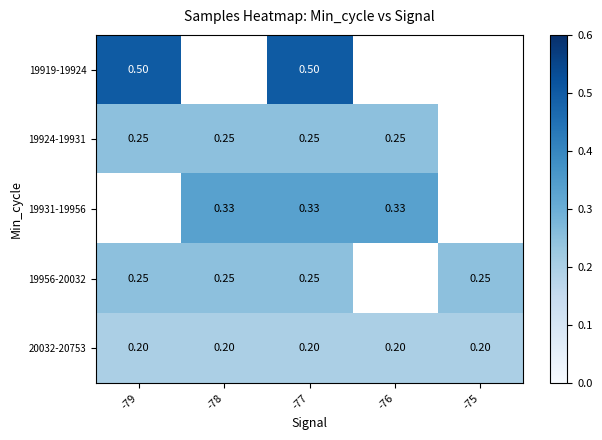

Is it true that 19931-19956 equals 0.2 at -76?

False